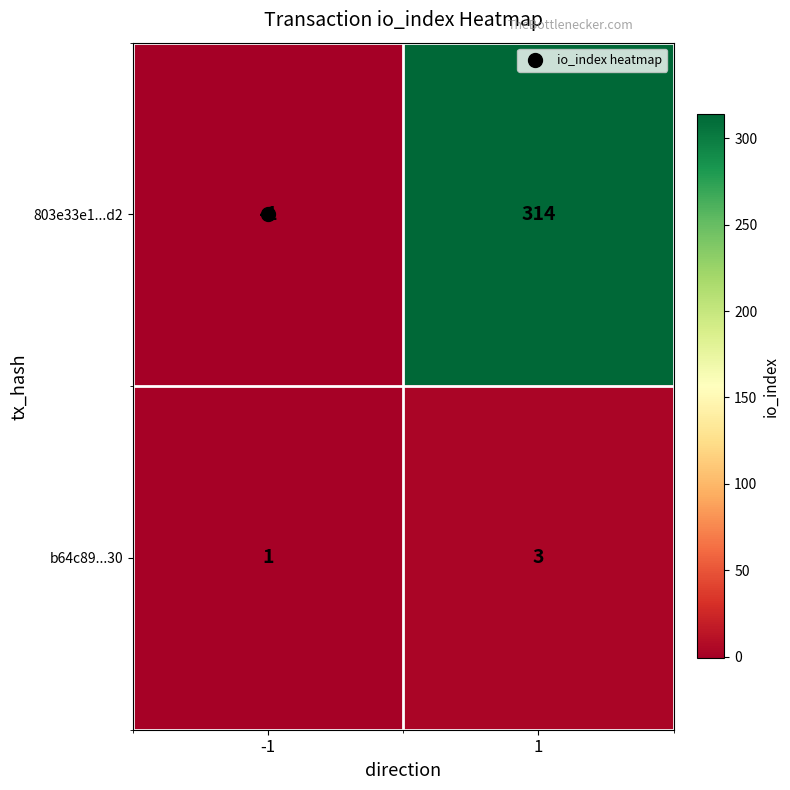

What is the sum of the b64c89...30 values at -1 and 1?

4